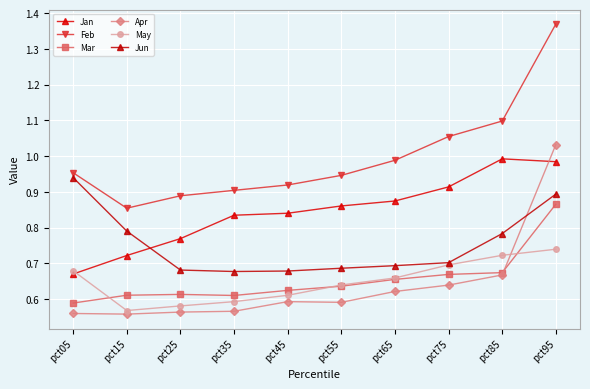

Reading right to left, extract all data points from this chart.

Jan: pct95=1.0	pct85=1.0	pct75=0.9	pct65=0.9	pct55=0.9	pct45=0.8	pct35=0.8	pct25=0.8	pct15=0.7	pct05=0.7
Feb: pct95=1.4	pct85=1.1	pct75=1.1	pct65=1.0	pct55=0.9	pct45=0.9	pct35=0.9	pct25=0.9	pct15=0.9	pct05=1.0
Mar: pct95=0.9	pct85=0.7	pct75=0.7	pct65=0.7	pct55=0.6	pct45=0.6	pct35=0.6	pct25=0.6	pct15=0.6	pct05=0.6
Apr: pct95=1.0	pct85=0.7	pct75=0.6	pct65=0.6	pct55=0.6	pct45=0.6	pct35=0.6	pct25=0.6	pct15=0.6	pct05=0.6
May: pct95=0.7	pct85=0.7	pct75=0.7	pct65=0.7	pct55=0.6	pct45=0.6	pct35=0.6	pct25=0.6	pct15=0.6	pct05=0.7
Jun: pct95=0.9	pct85=0.8	pct75=0.7	pct65=0.7	pct55=0.7	pct45=0.7	pct35=0.7	pct25=0.7	pct15=0.8	pct05=0.9